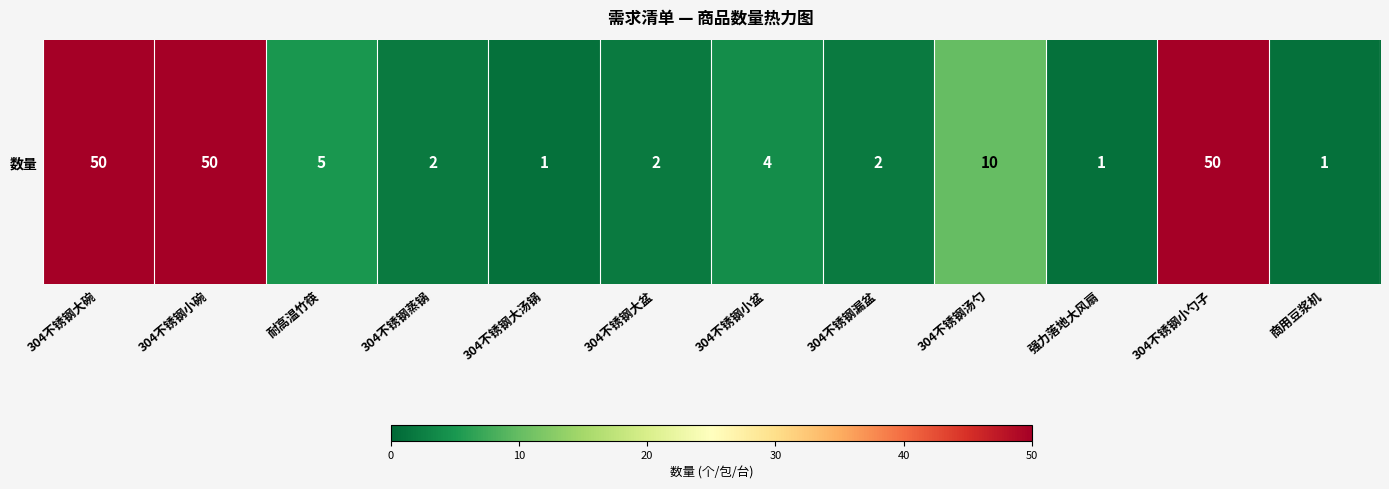

What is the difference between the maximum and minimum values?

49